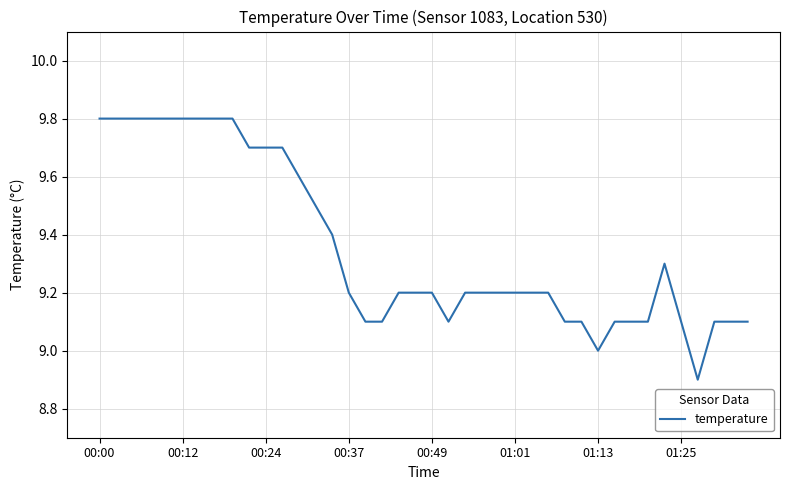

What is the maximum value shown in the chart?

9.8